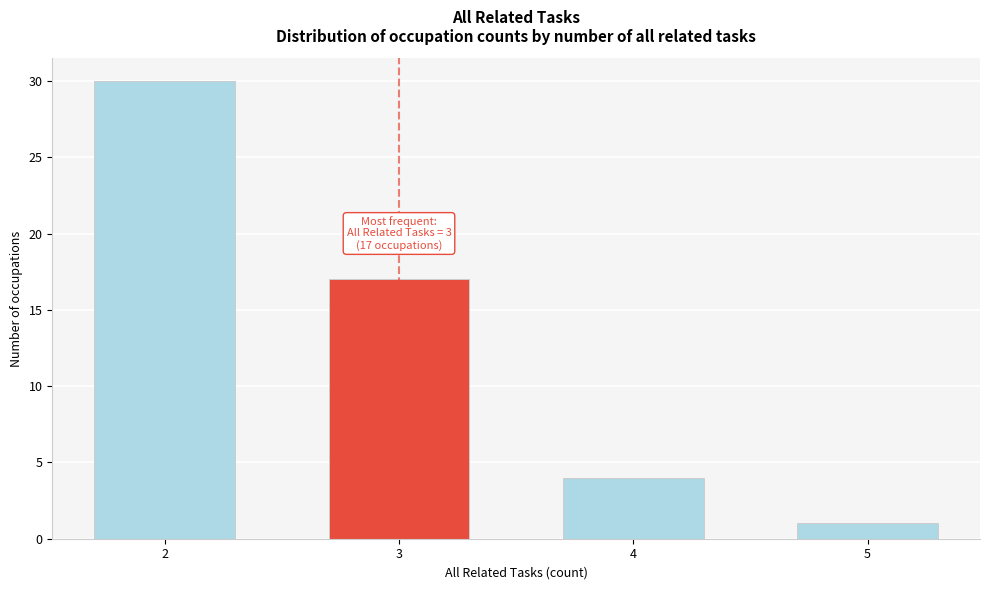

Reading left to right, transcribe all the data shown in this chart.

30	17	4	1